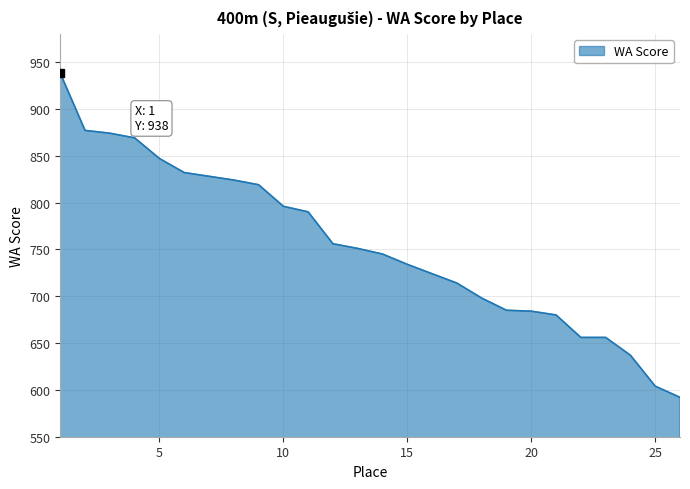

What is the minimum value shown in the chart?

592